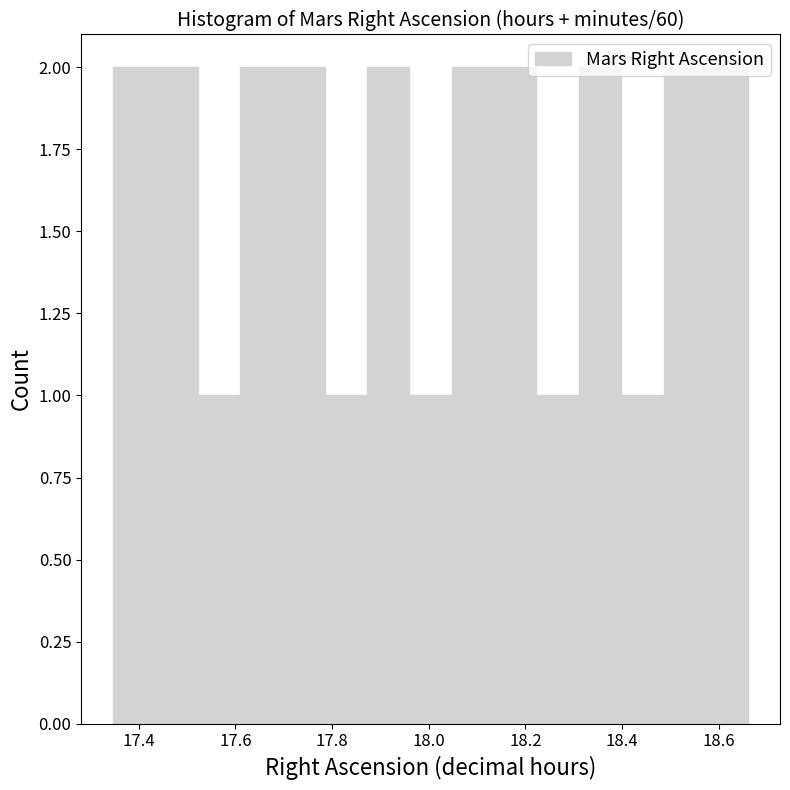

Reading left to right, transcribe this chart: for each bar, give the range it covers on the x-axis and its height. Neither the bar edges nor the heights are printed on the chart, so give them approximately, as read against the axes.

17.34 to 17.44: 2
17.44 to 17.52: 2
17.52 to 17.60: 1
17.60 to 17.70: 2
17.70 to 17.78: 2
17.78 to 17.88: 1
17.88 to 17.96: 2
17.96 to 18.04: 1
18.04 to 18.14: 2
18.14 to 18.22: 2
18.22 to 18.32: 1
18.32 to 18.40: 2
18.40 to 18.48: 1
18.48 to 18.58: 2
18.58 to 18.66: 2